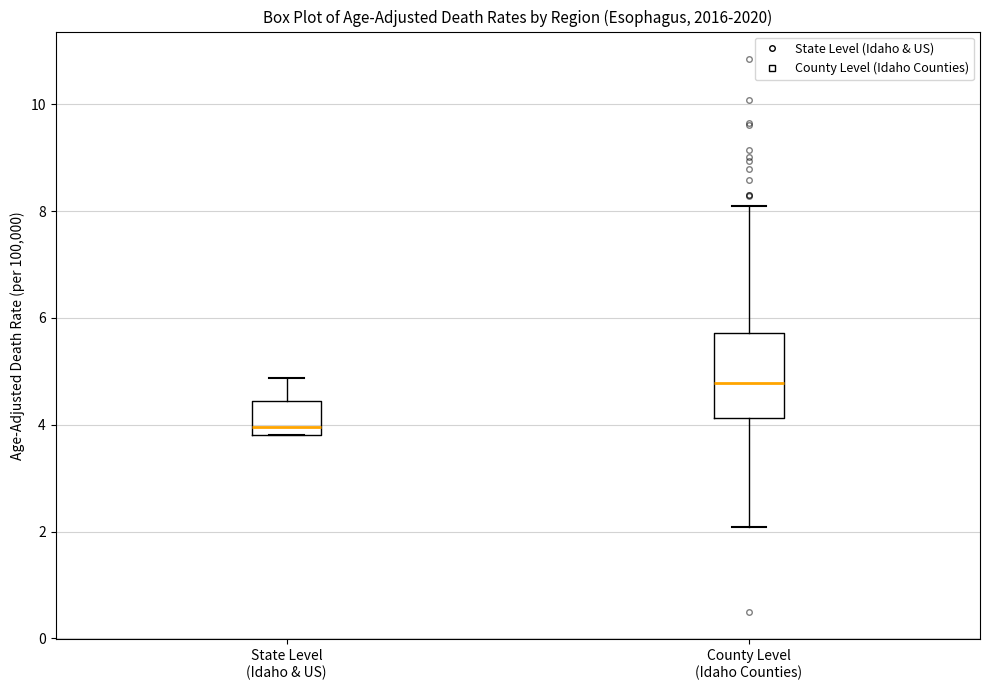

Reading left to right, transcribe this box plot: for each box, give where its median line is, the range the box spans, and where its two whiskers end, as read against the y-axis. The values are not printed on the chart, so give them approximately, as read against the axis.

State Level (Idaho & US): median 4.0, box 3.8 to 4.4, whiskers 3.8 to 4.8
County Level (Idaho Counties): median 4.8, box 4.2 to 5.8, whiskers 2.0 to 8.0